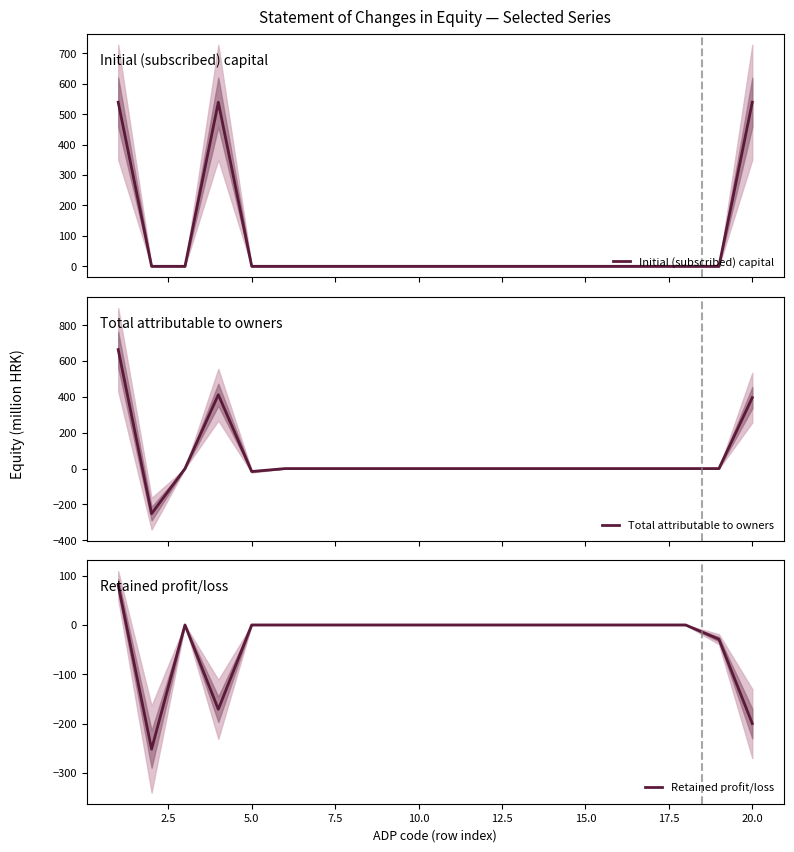

How many categories are shown in the chart?

20